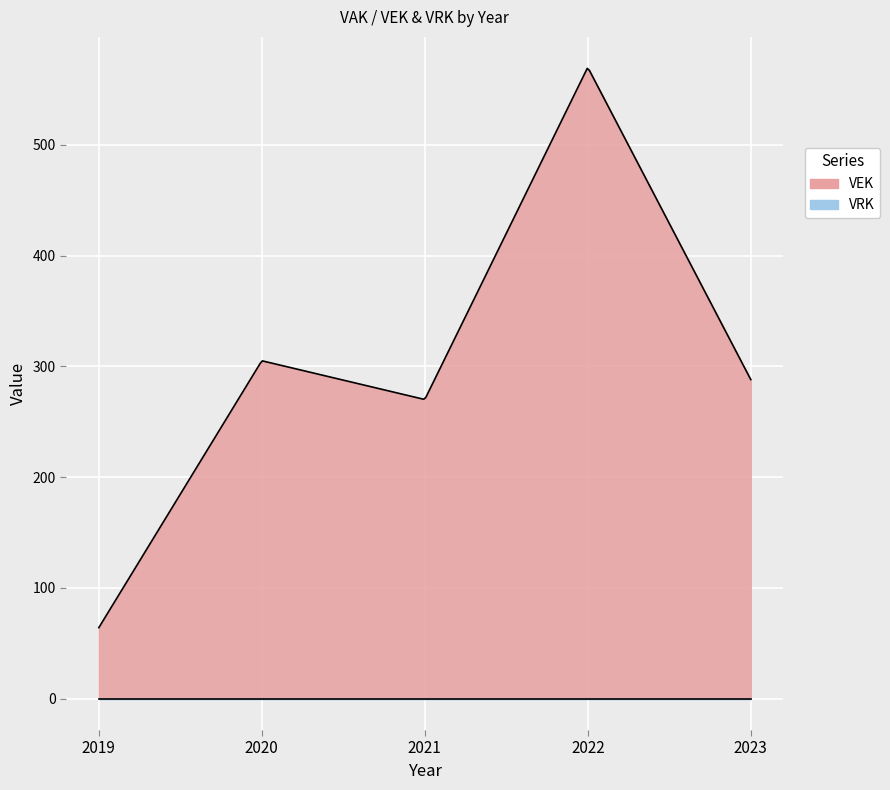

What is the spread (max minus min) of values at 2022?

570